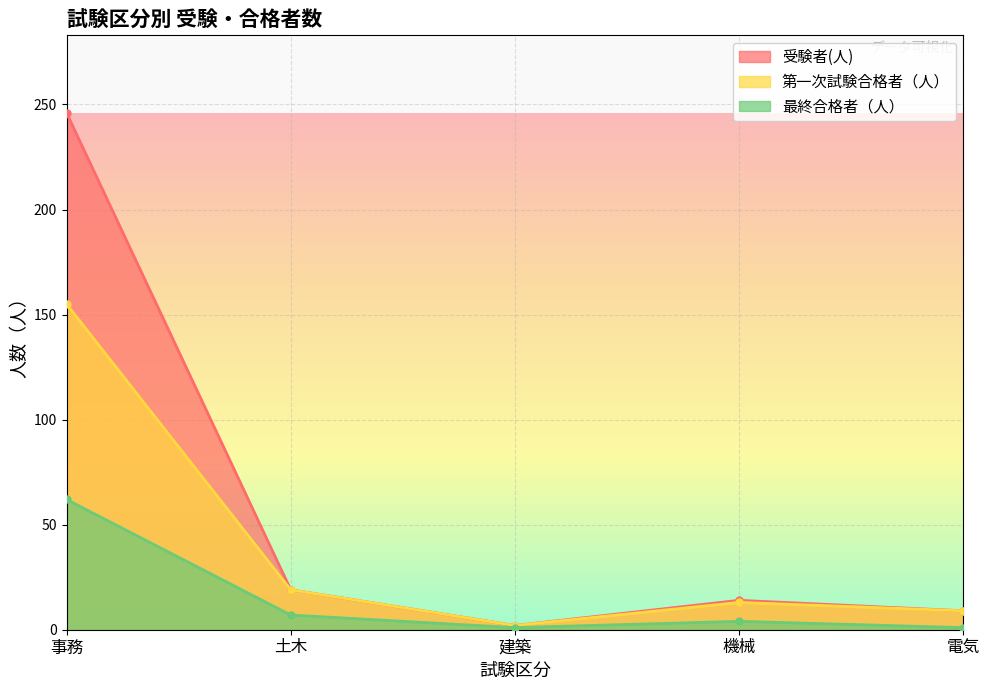

Which series has the largest total across all categories?

受験者(人)